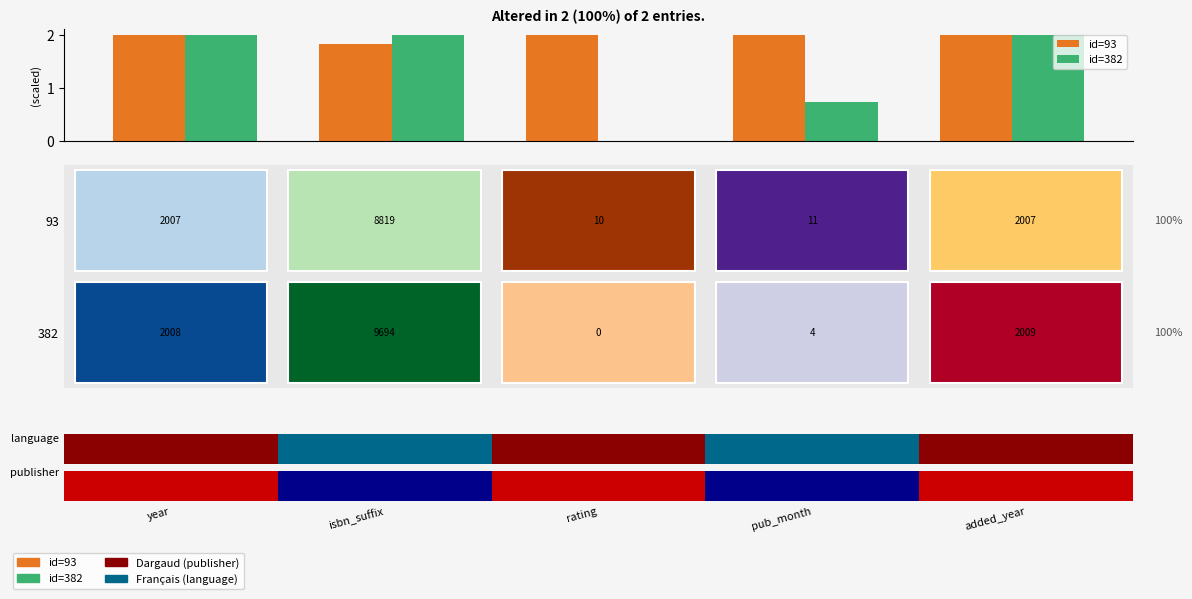

What is the sum of all id=93 values?

9.8